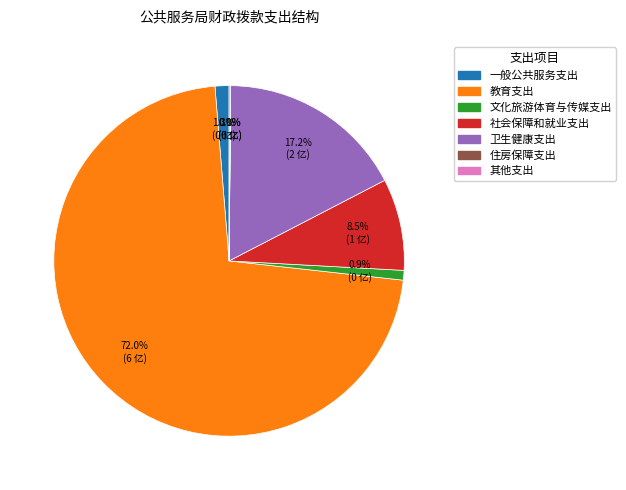

What is the largest slice in the pie chart?

教育支出